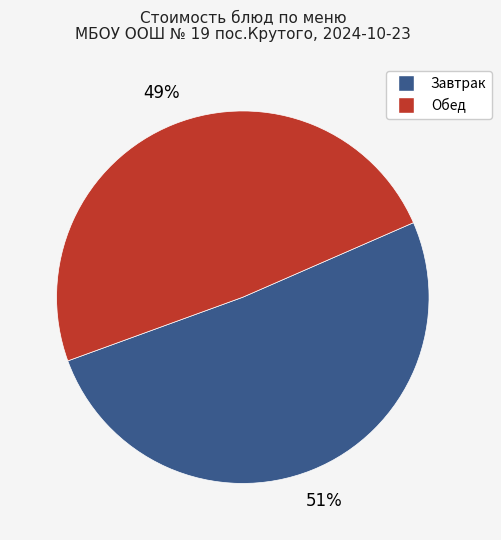

To the nearest percent, what is the average slice percentage?

50%